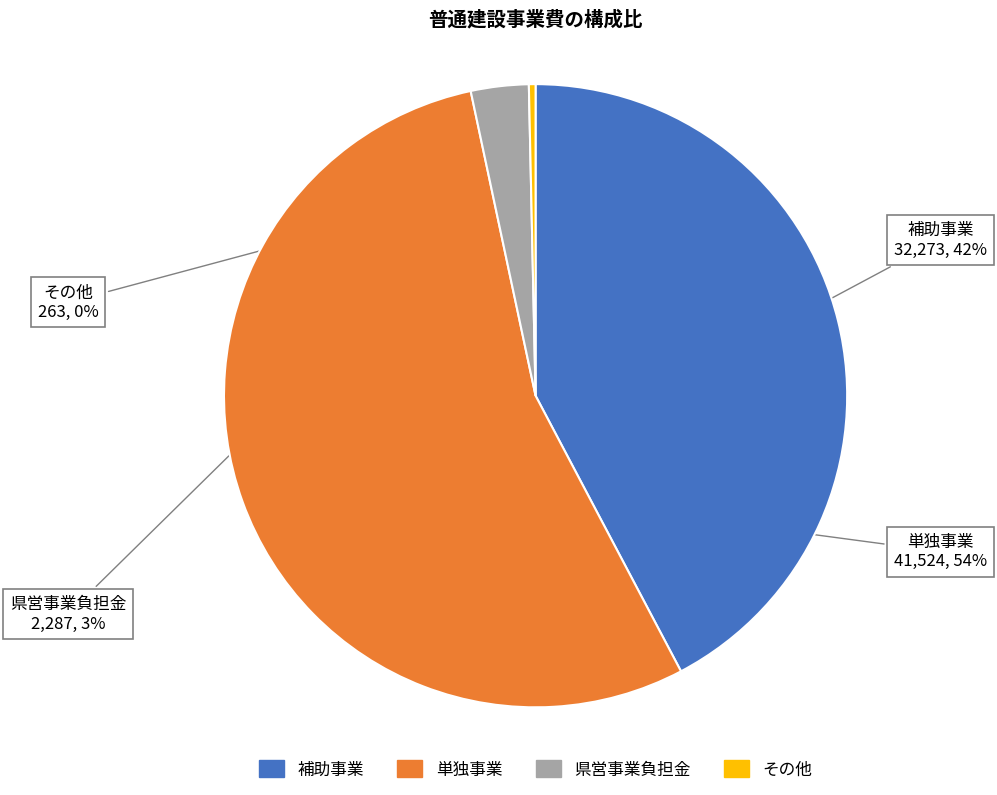

Count the number of slices in the pie.

4